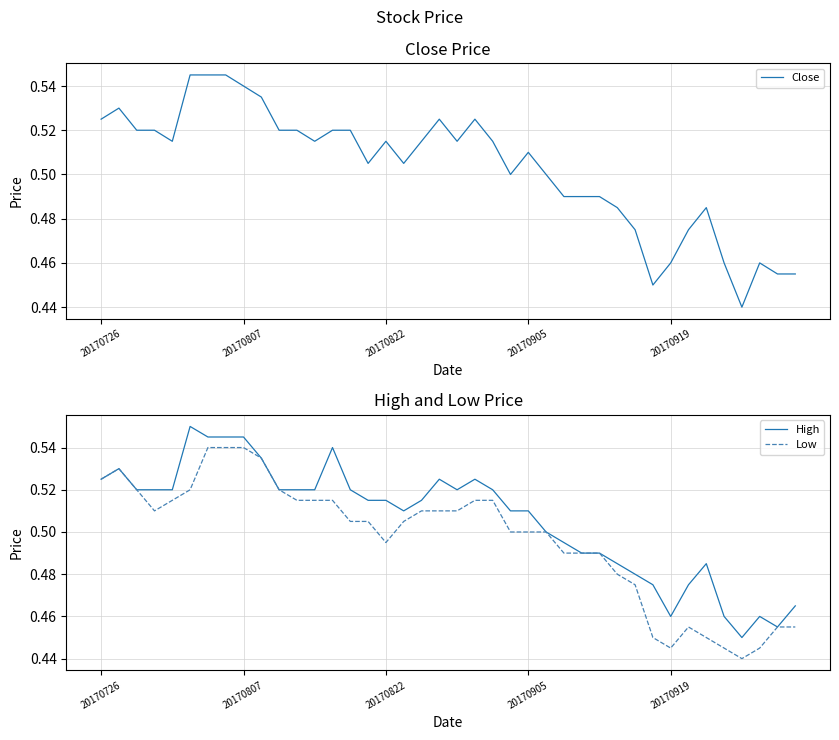

Count the Close values in the range 0 to 1.

40